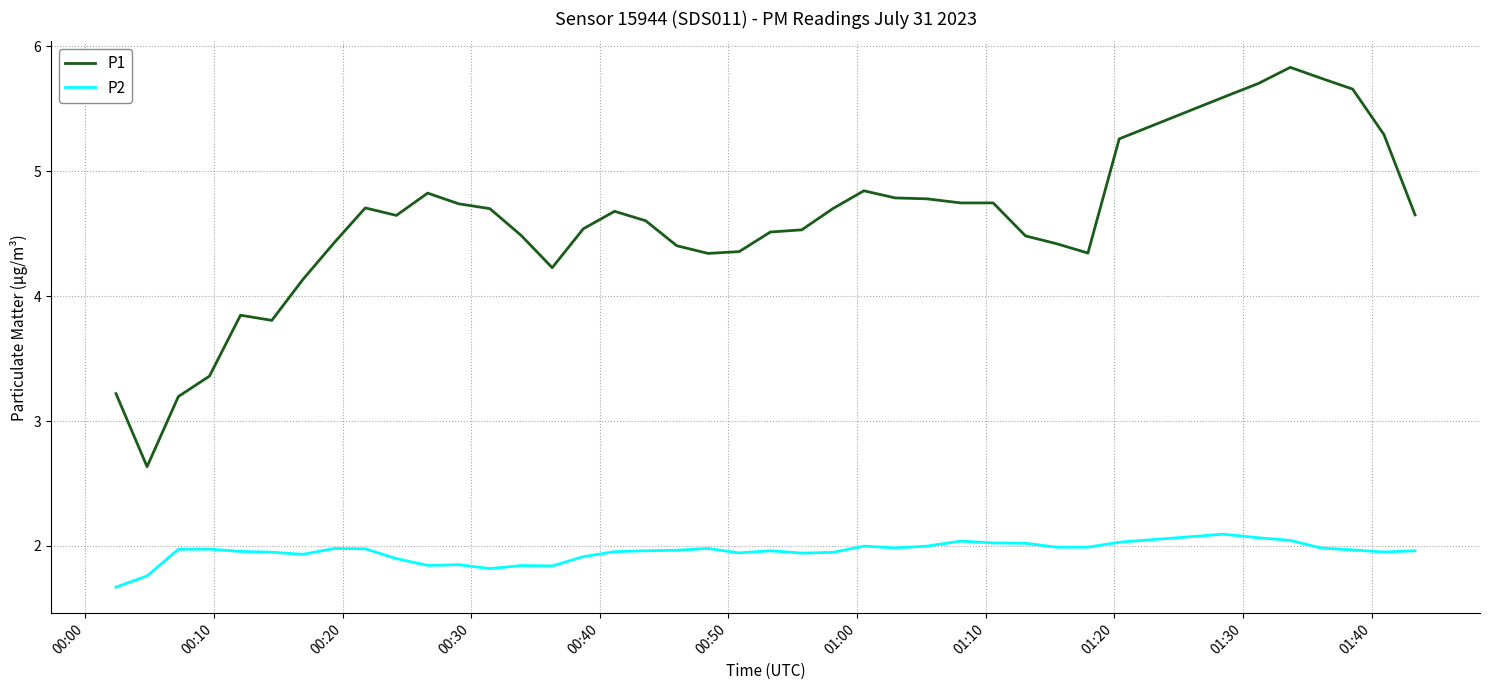

What is the maximum value shown in the chart?

5.8